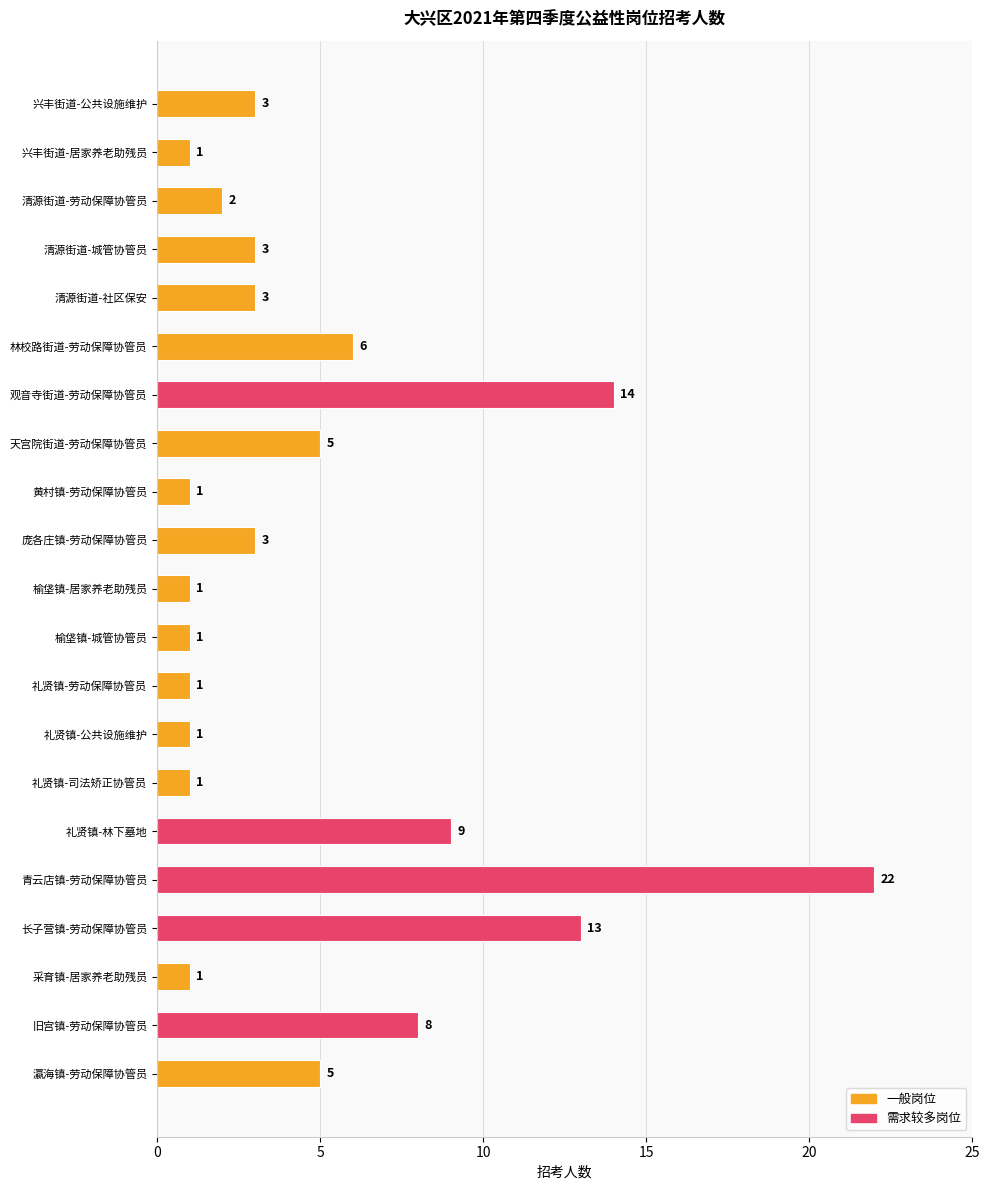

What is the maximum value shown in the chart?

22